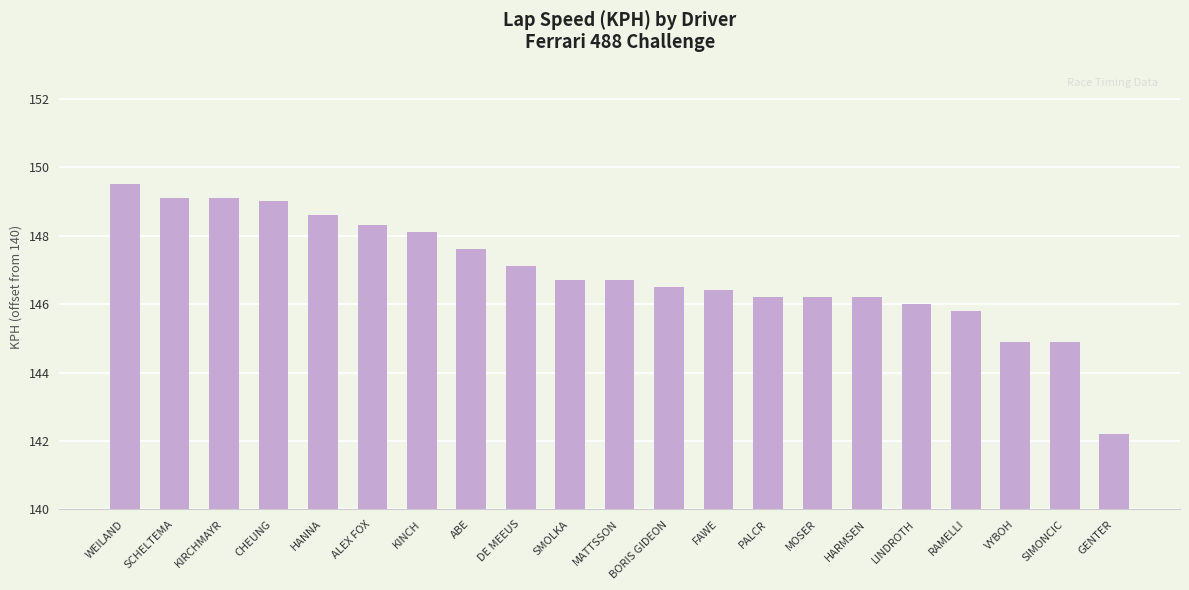

The value at KINCH is 8.1. True or false?

True